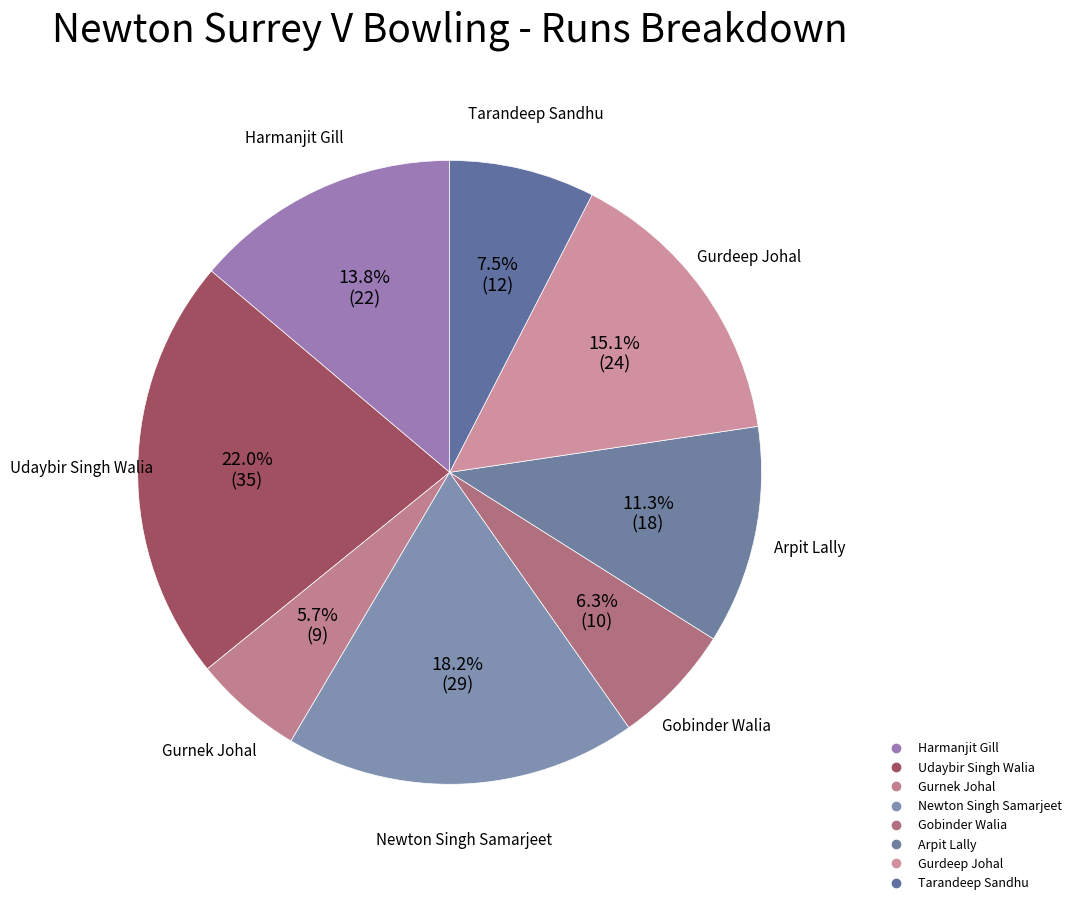

How many slices are in this pie chart?

8